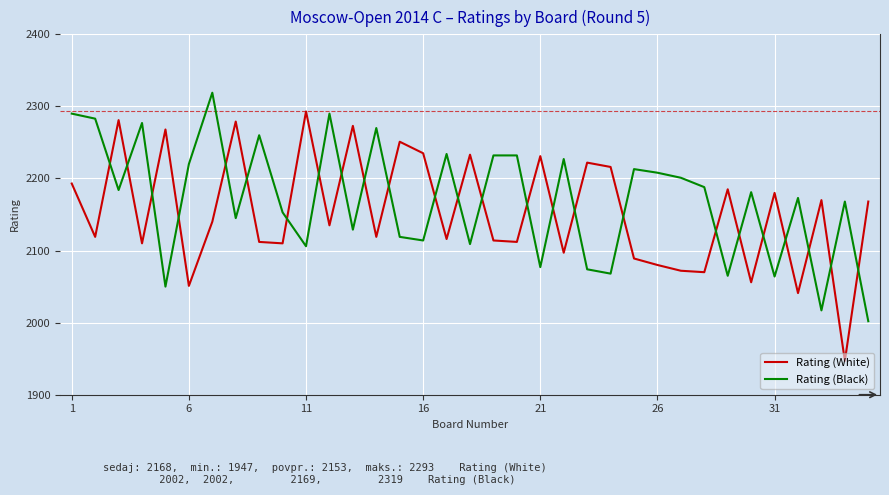

How many interior local peaks does the Rating (White) series have?

12